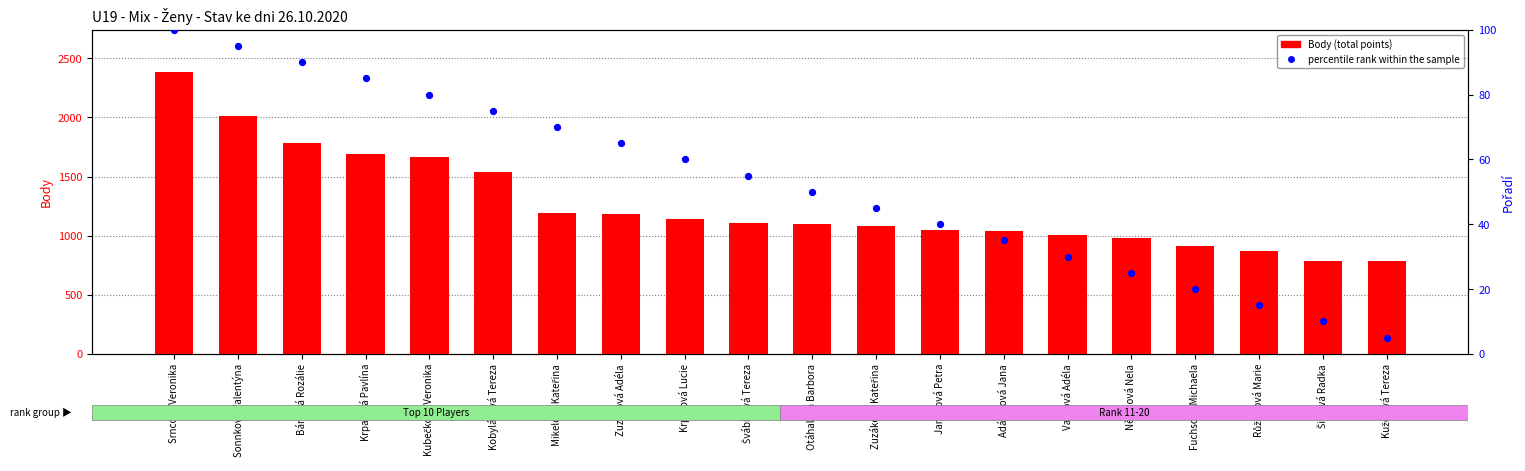

What is the total value across all series at Srncová Veronika?

2484